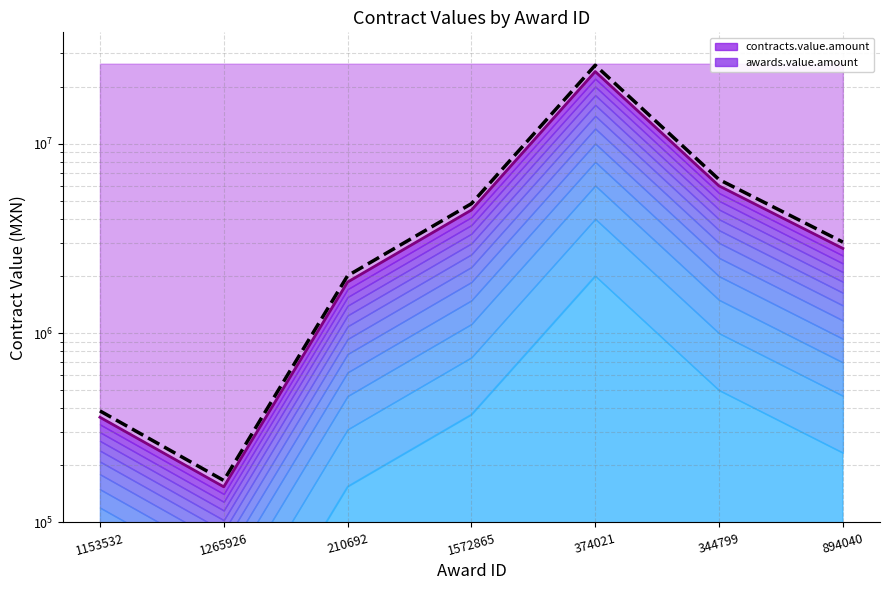

Where is the first local maximum for awards.value.amount?

374021